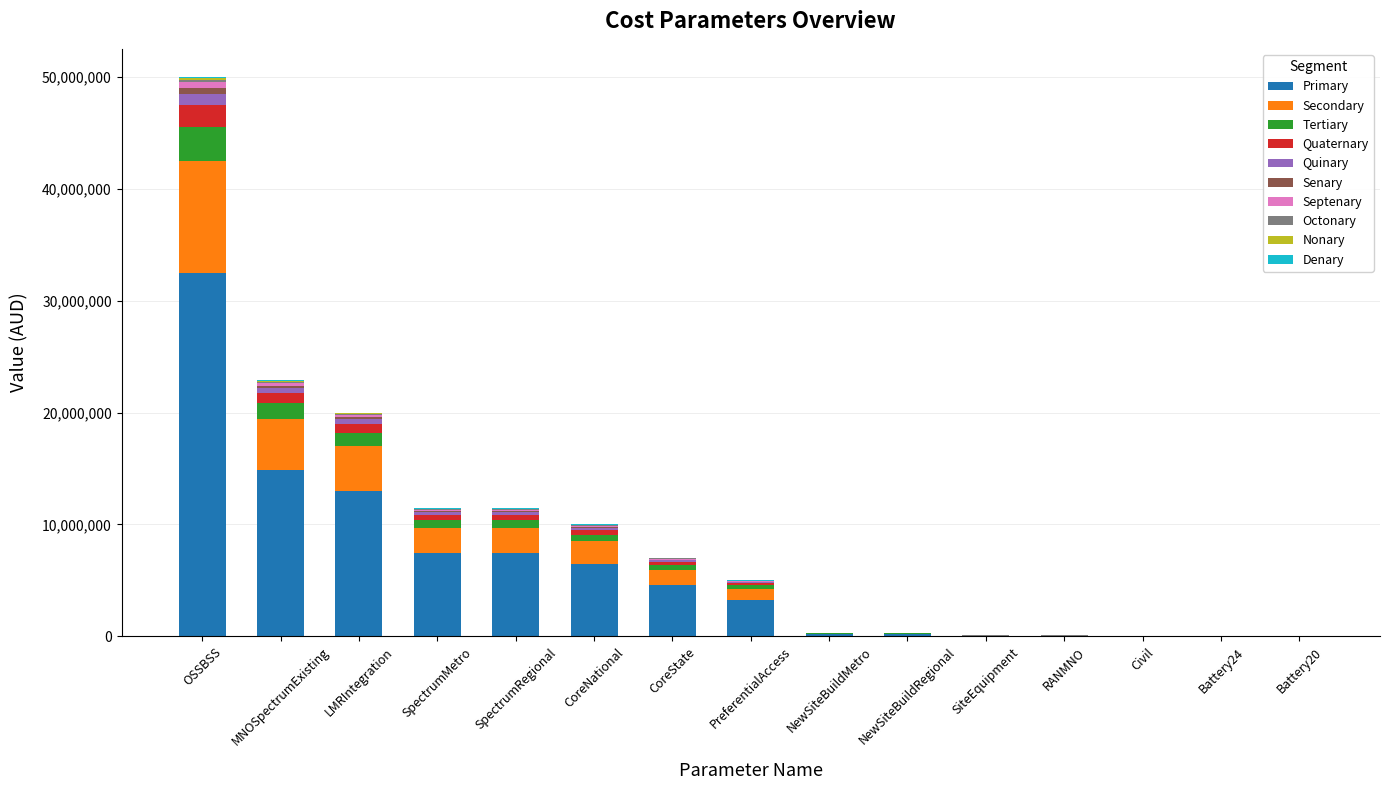

Where is Primary nearest to the value 16253250?

MNOSpectrumExisting